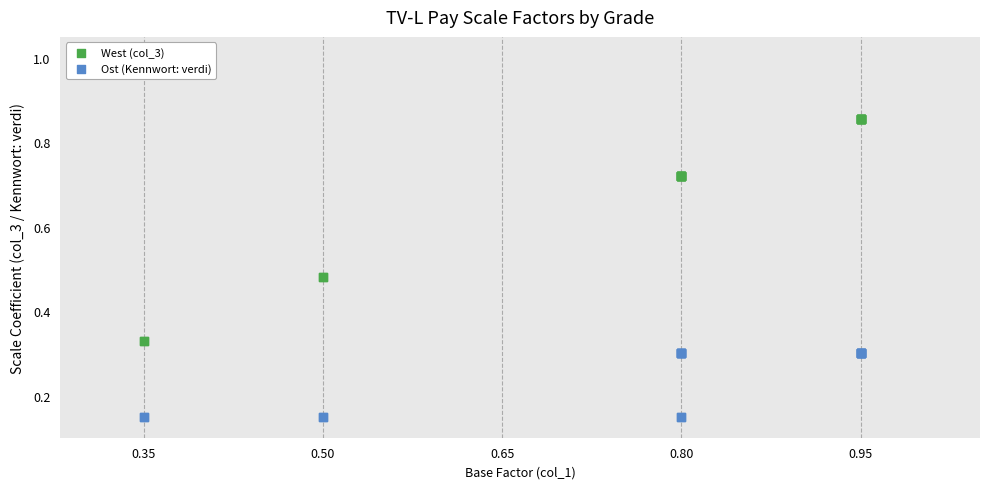

What are all the series names shown in the legend?

West (col_3), Ost (Kennwort: verdi)